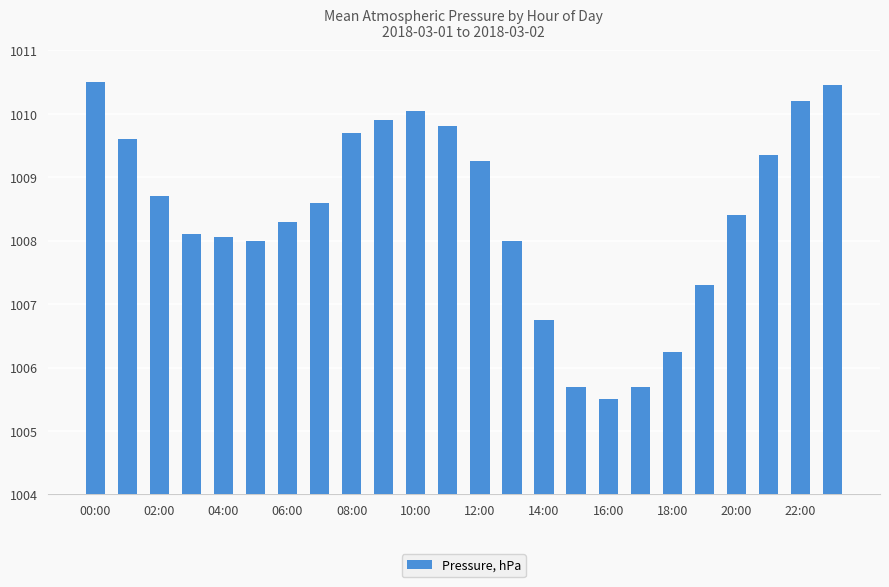

Are the bars grouped side by side (vs. stacked)?

No